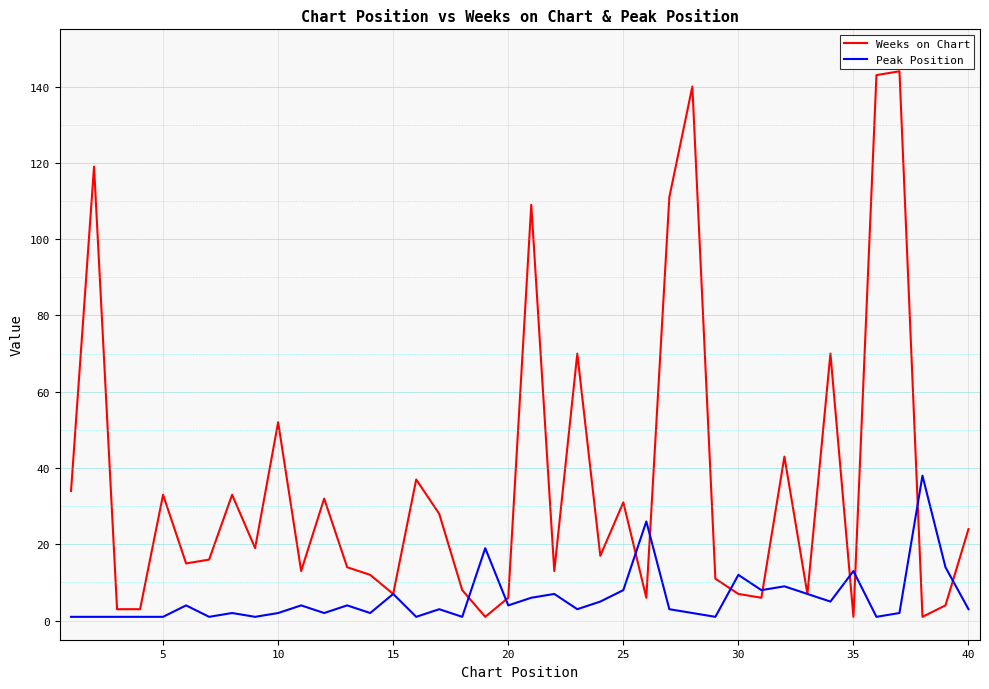

Which series has the largest total across all categories?

Weeks on Chart